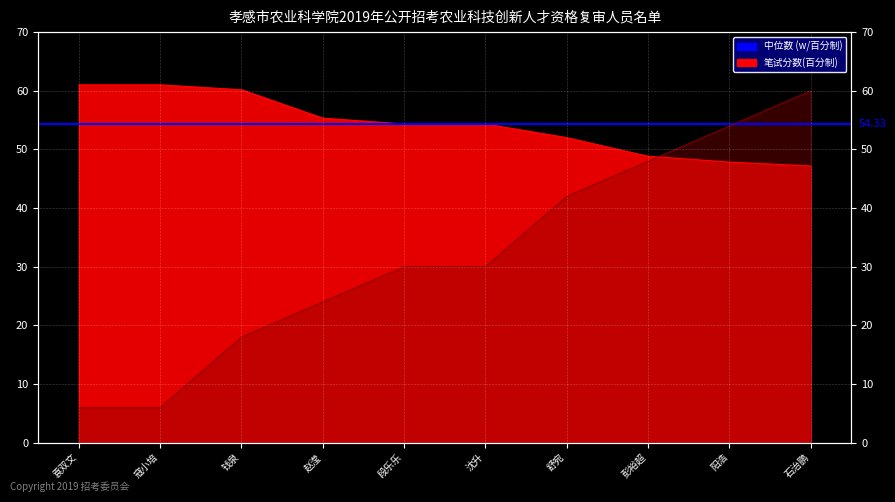

How many intersections are there between 排名 and 笔试分数(百分制)?

1